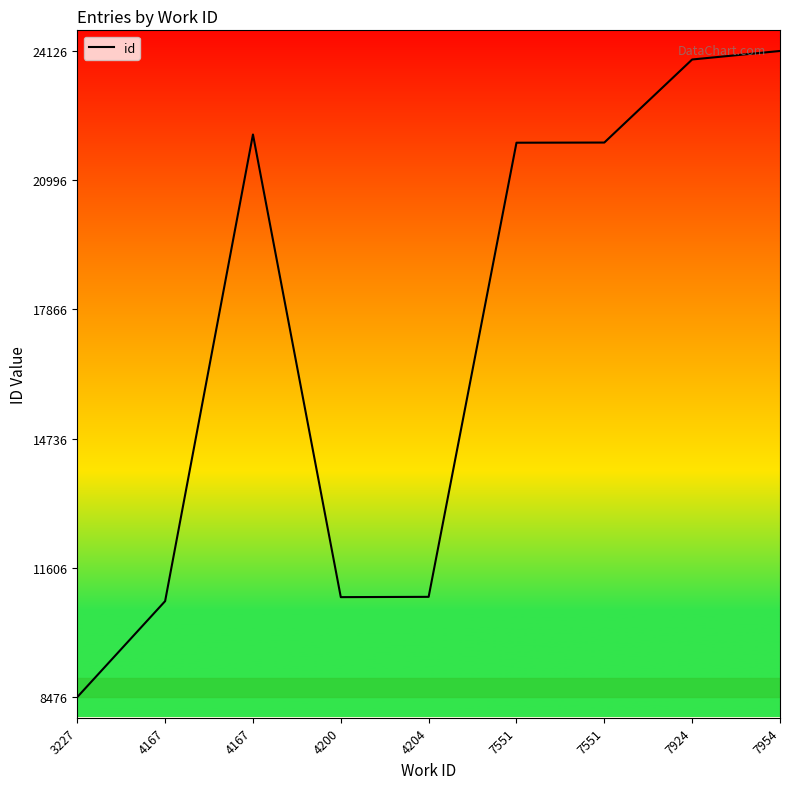

Rank the categories by value from highest to lowest.

7954, 7924, 4167, 7551, 7551, 4204, 4200, 4167, 3227